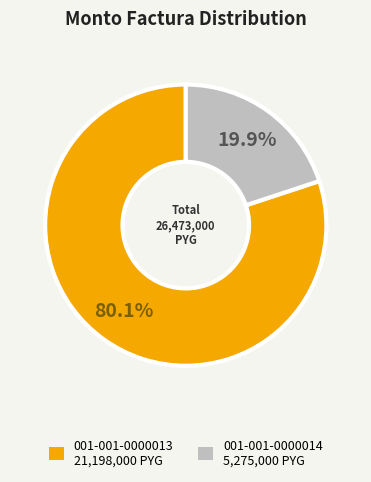

What percentage is the 001-001-0000014 slice, to the nearest percent?

20%